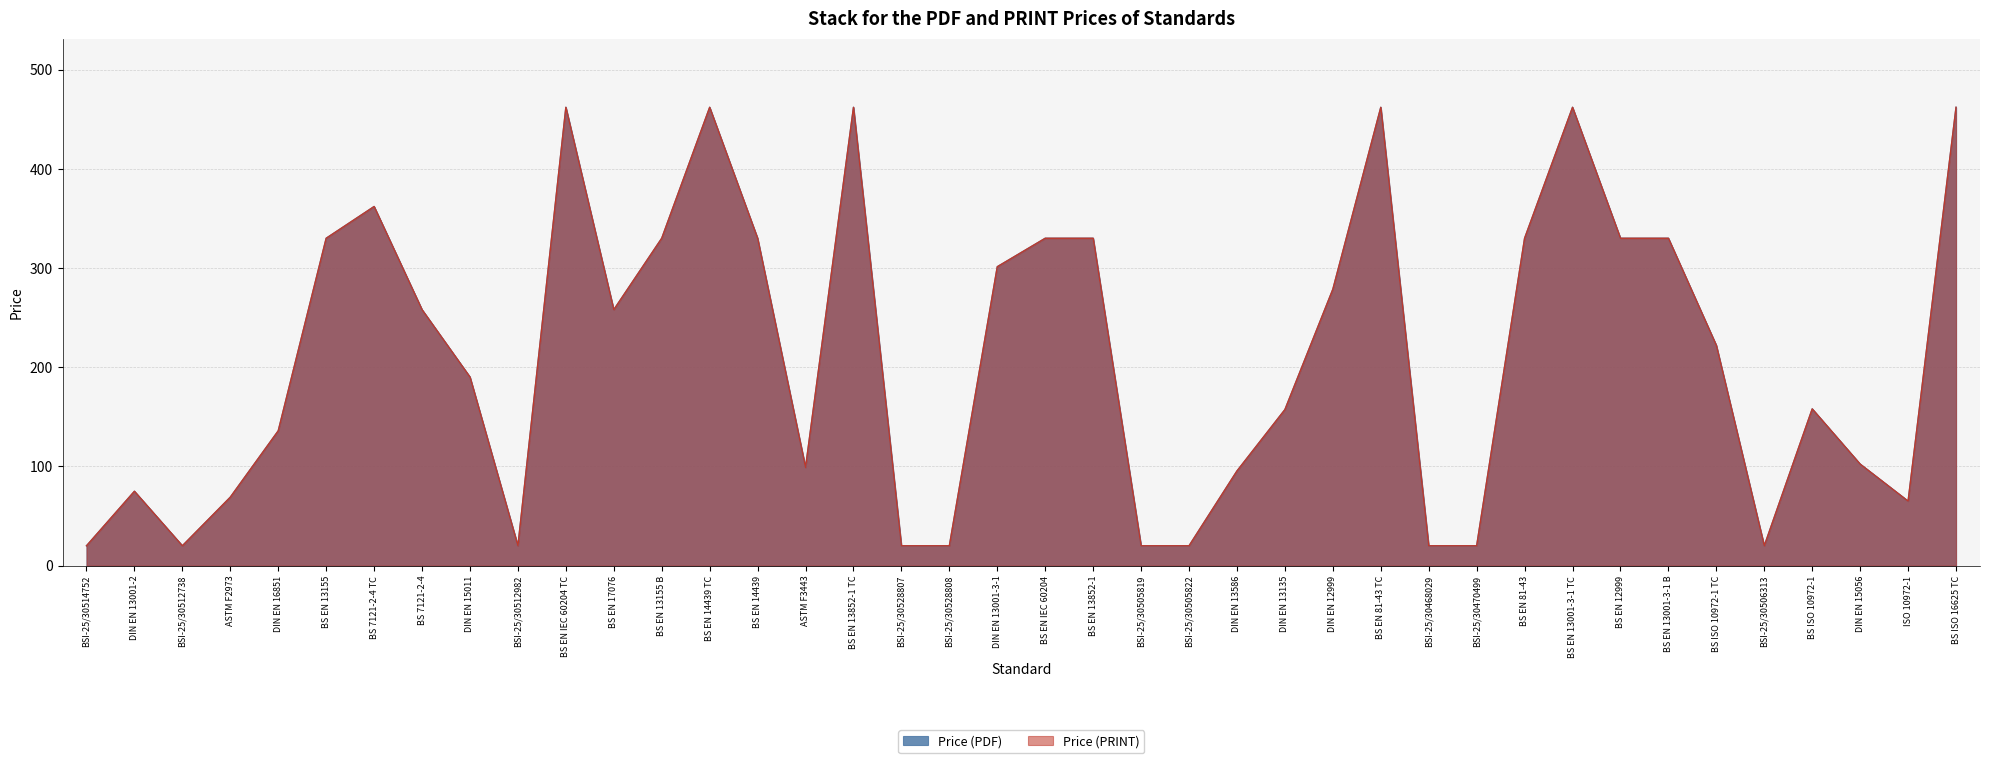

What is the label of the 21st point from the right?

DIN EN 13001-3-1